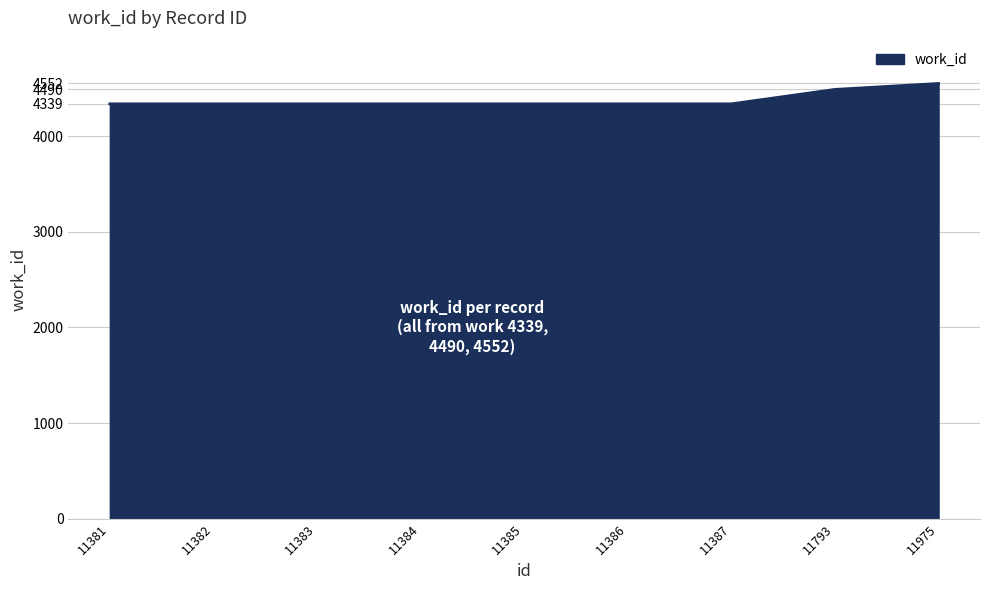

Which label corresponds to the largest value in the chart?

11975